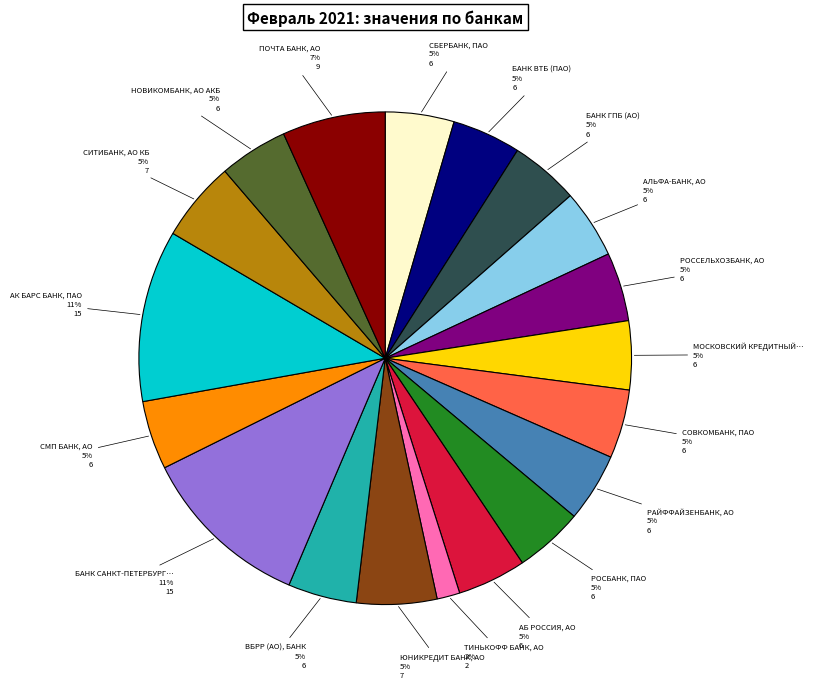

Is there a majority slice in this chart?

No